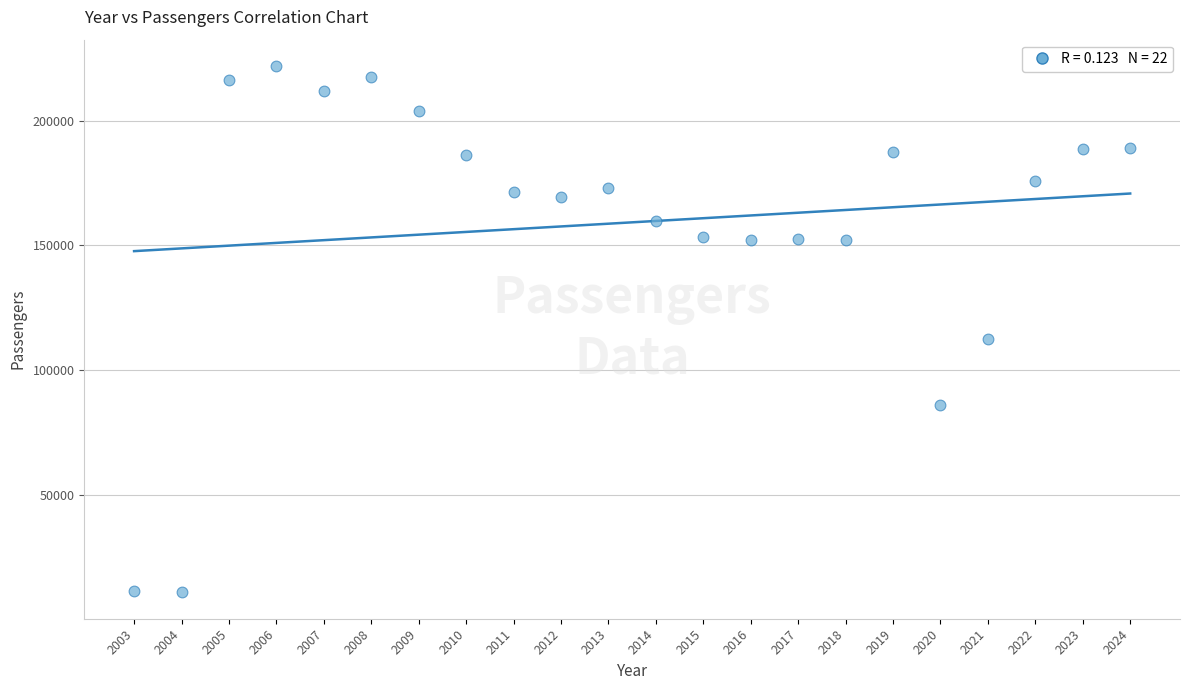

What Y value in the scatter plot is closest to 116388?

112423